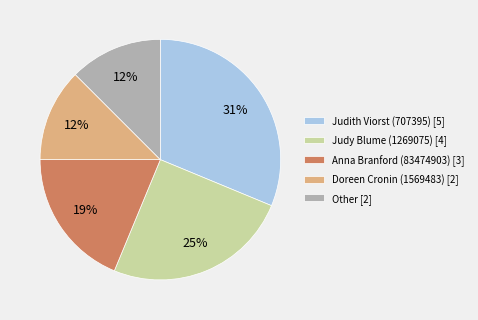

To the nearest percent, what is the difference between the Judith Viorst (707395) and Judy Blume (1269075) slice percentages?

6%